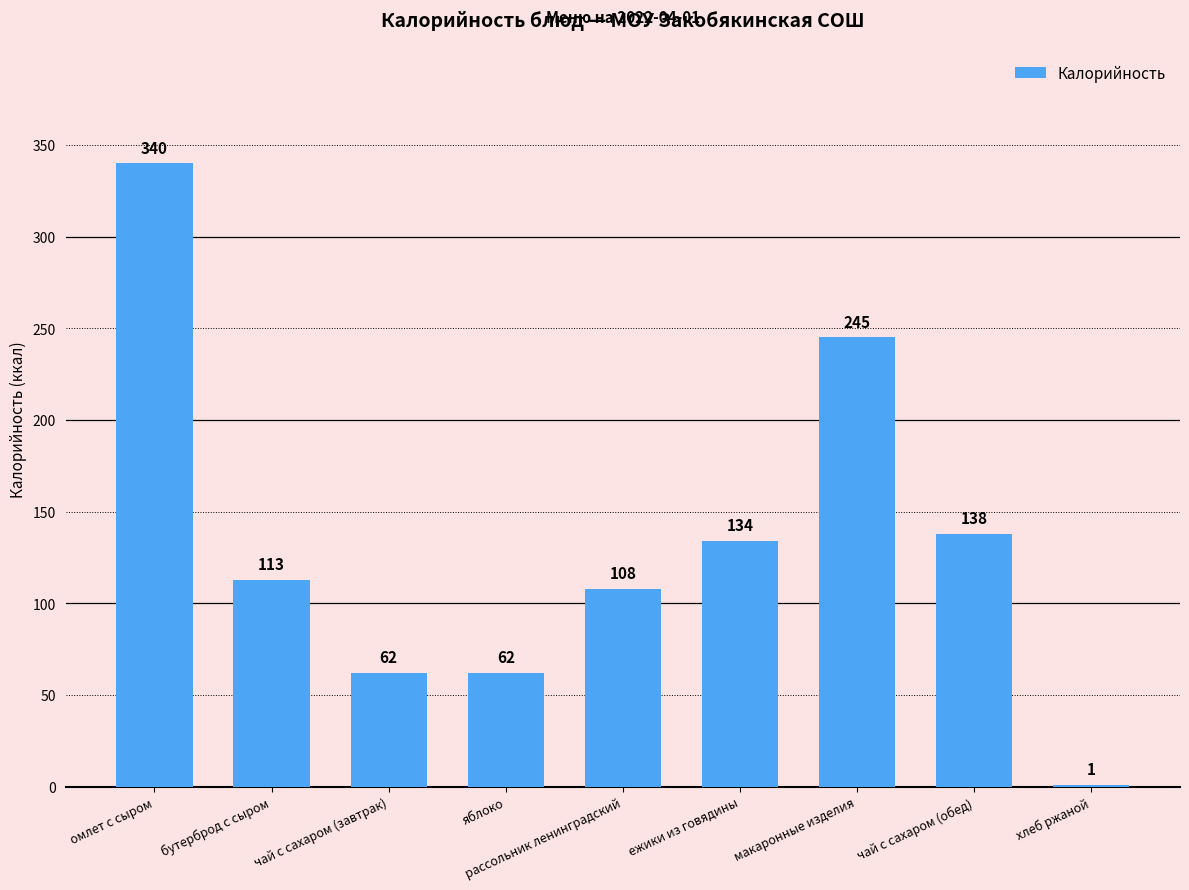

Is it true that the value at рассольник ленинградский is 108?

True